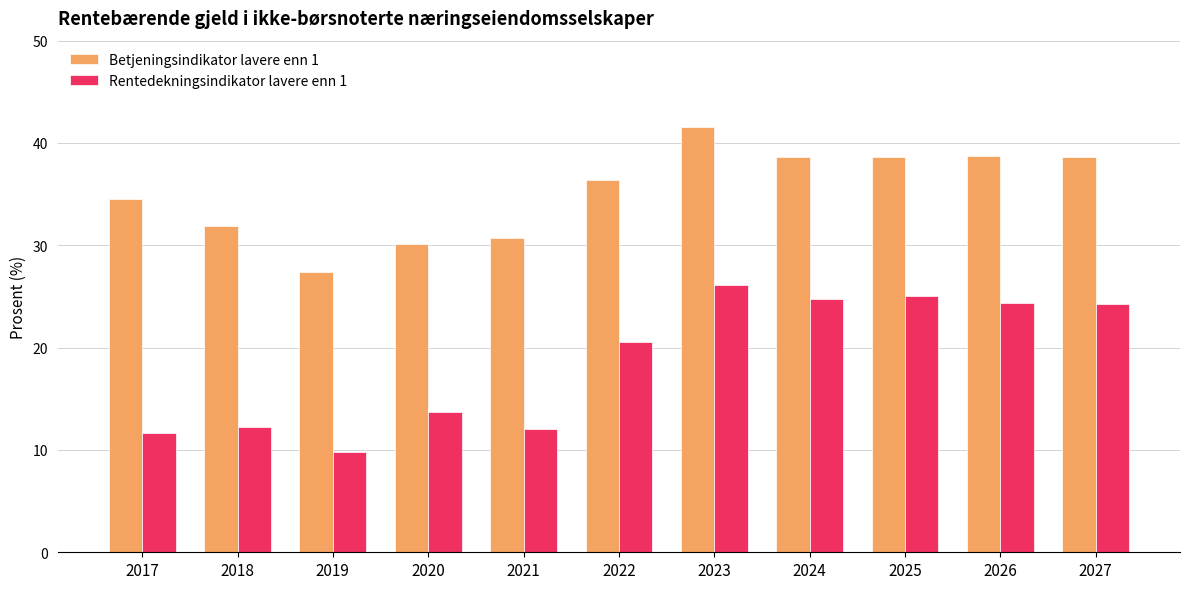

What are all the series names shown in the legend?

Betjeningsindikator lavere enn 1, Rentedekningsindikator lavere enn 1